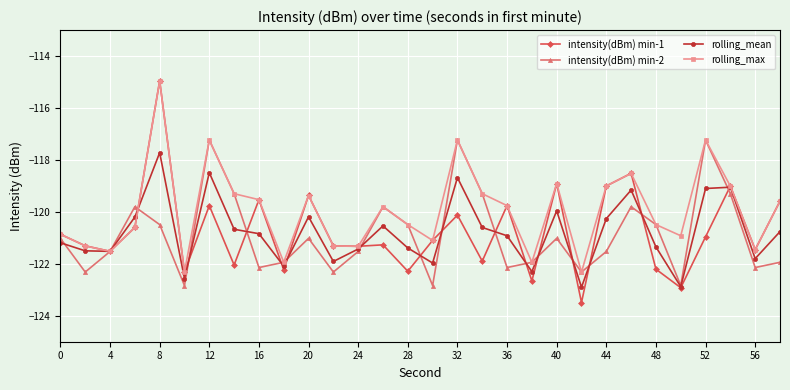

What is the minimum value for rolling_max?

-122.3